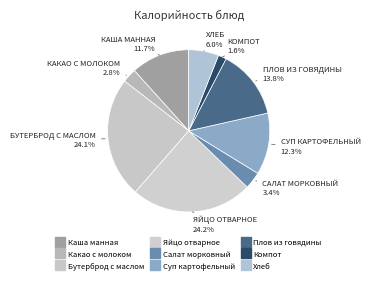

How many slices are in this pie chart?

9